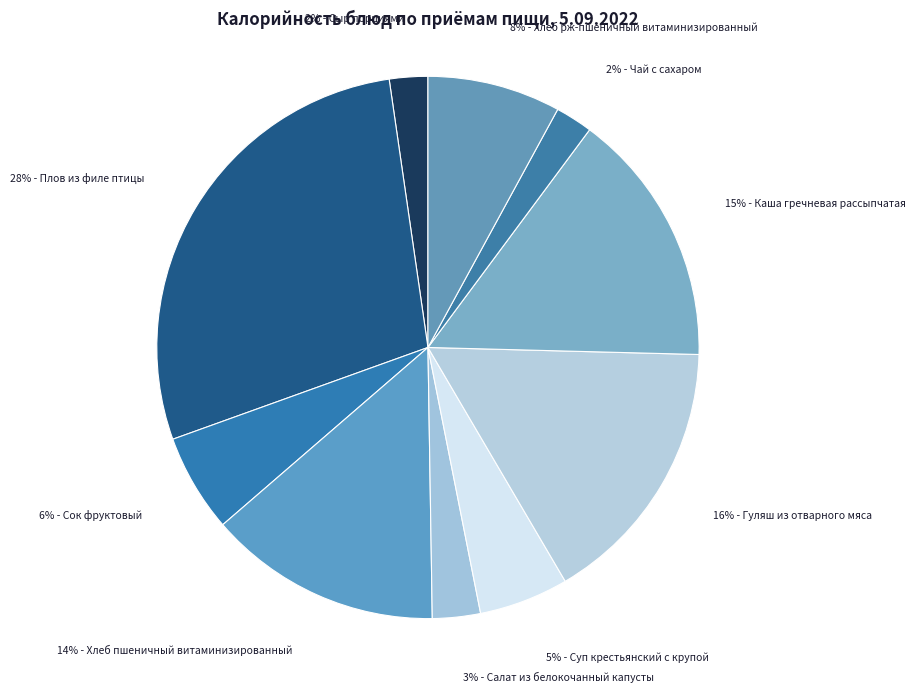

Does any single category account for the majority?

No